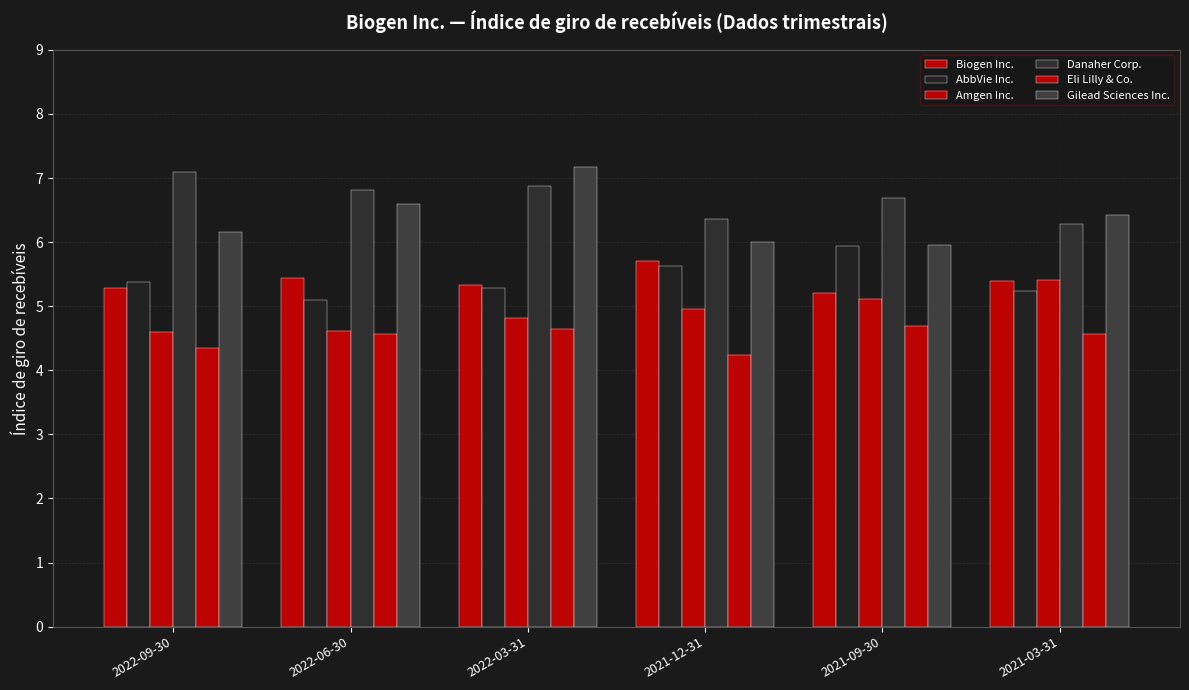

Is the value of Biogen Inc. at 2022-03-31 greater than the value of AbbVie Inc. at 2022-03-31?

Yes